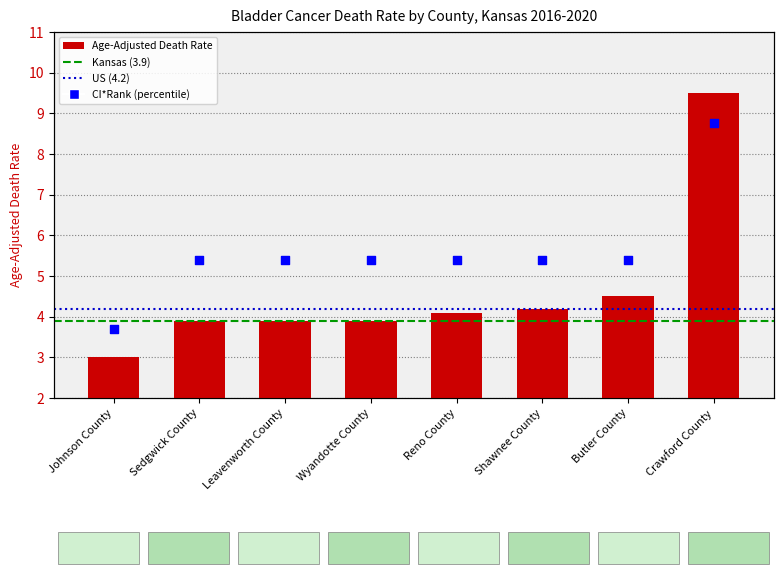

Approximately how many times larger is the value at Butler County compared to Shawnee County?

1.1